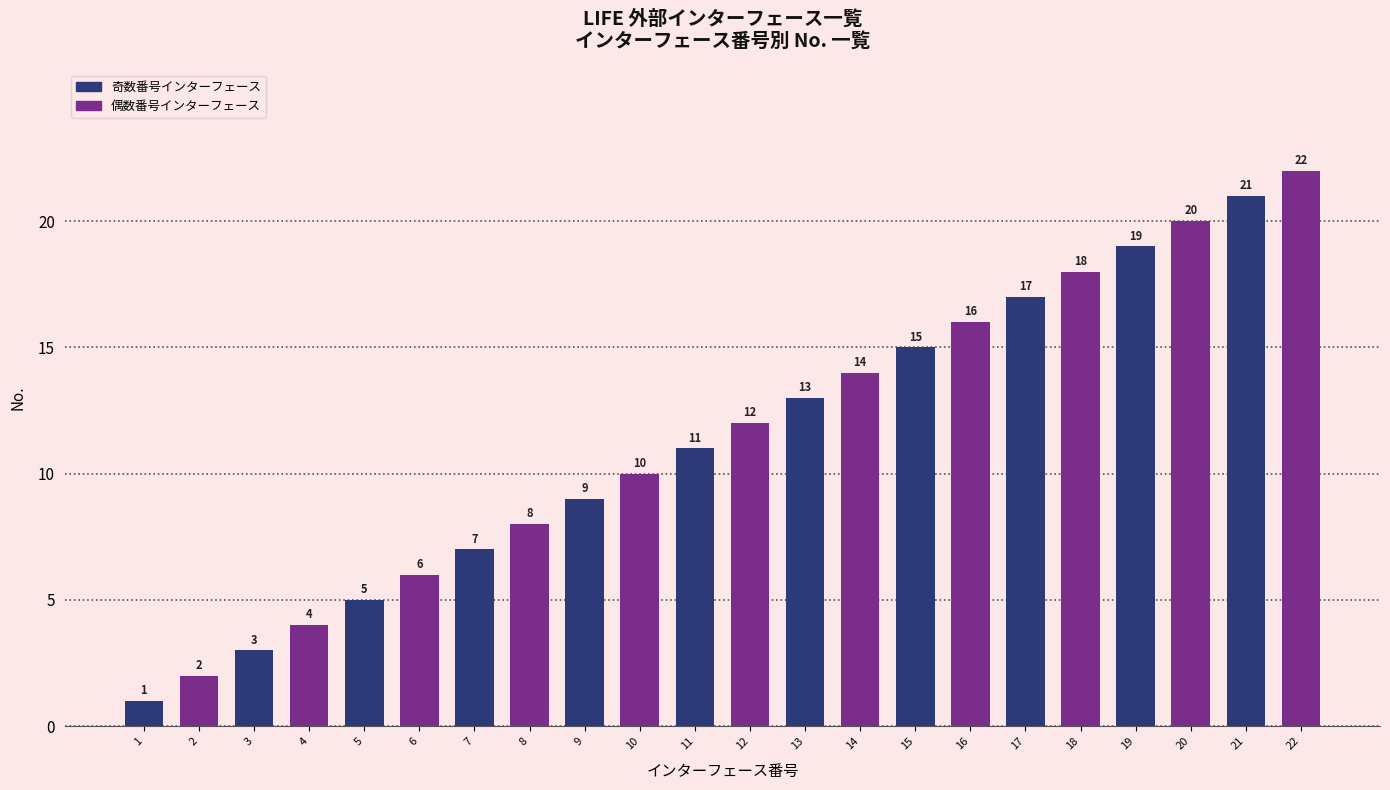

Which has a higher value, 6 or 13?

13